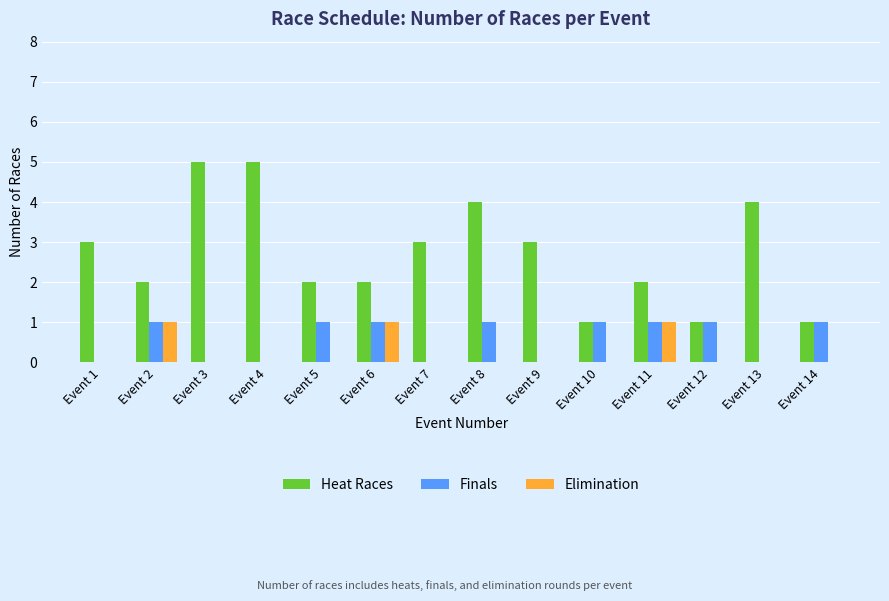

What is the spread (max minus min) of values at Event 3?

5